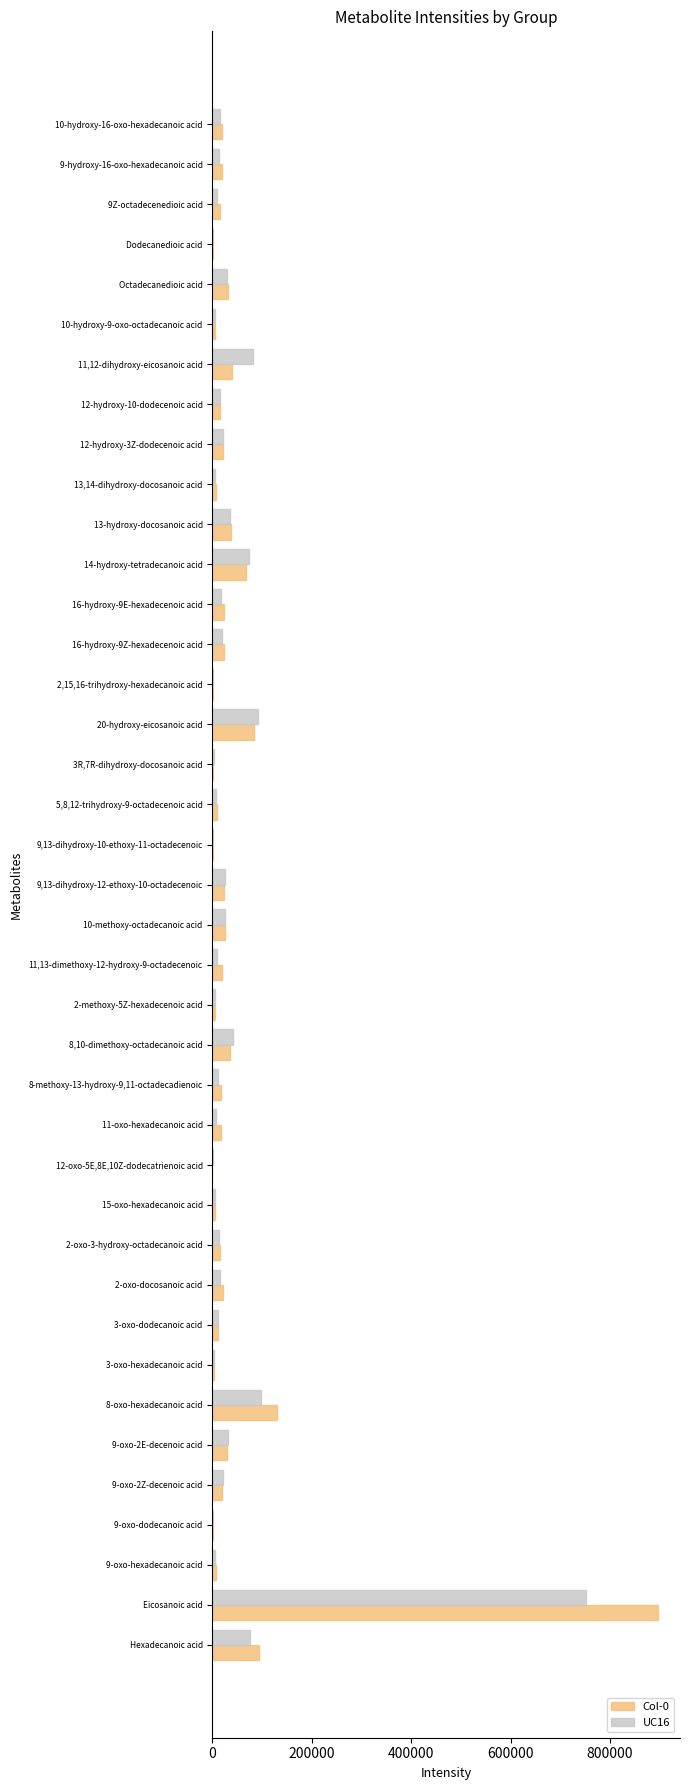

The Col-0 series shows 1397010.3 at Eicosanoic acid. True or false?

False